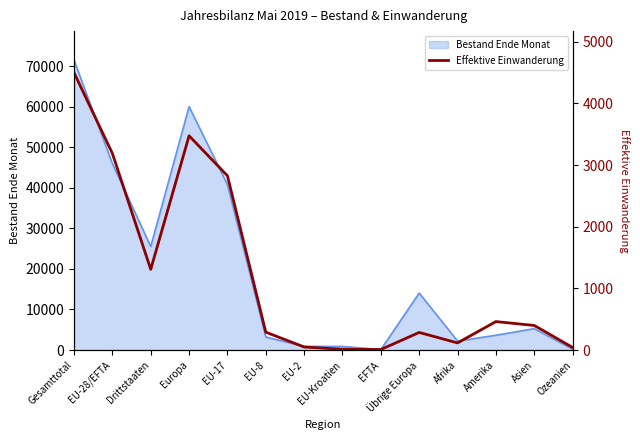

Between EU-17 and Asien, which is larger?

EU-17